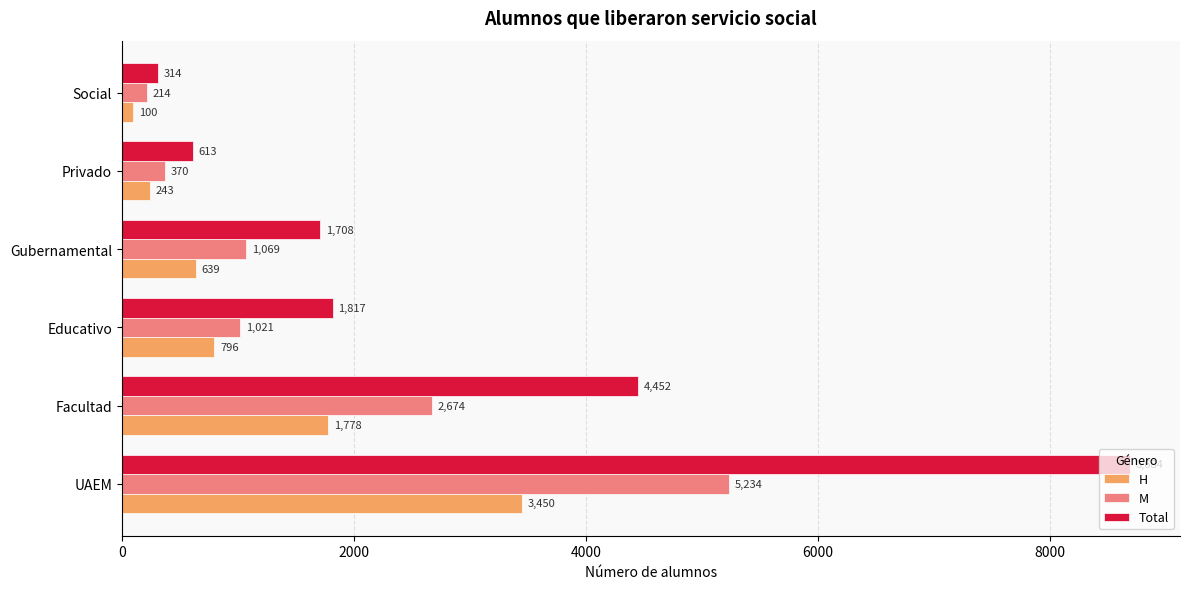

What is the difference between the maximum and second lowest values in the M series?

4864